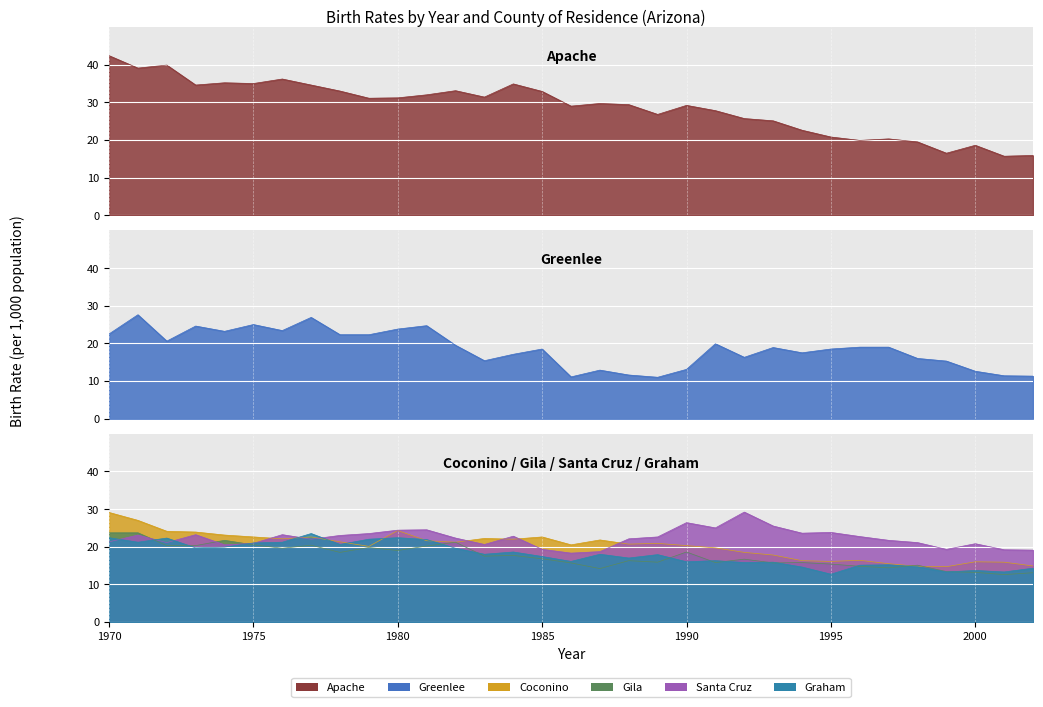

At which label is Coconino closest to 21?

1989